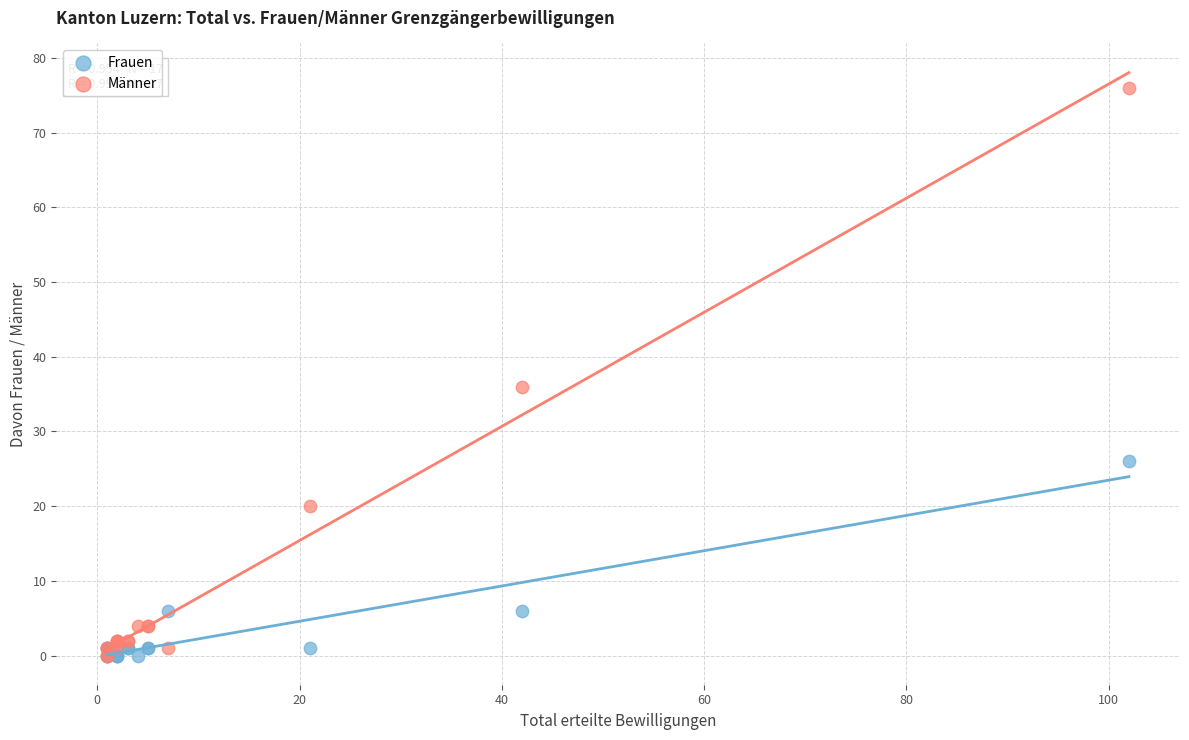

In the Männer series, what Y value is closest to 38?

36